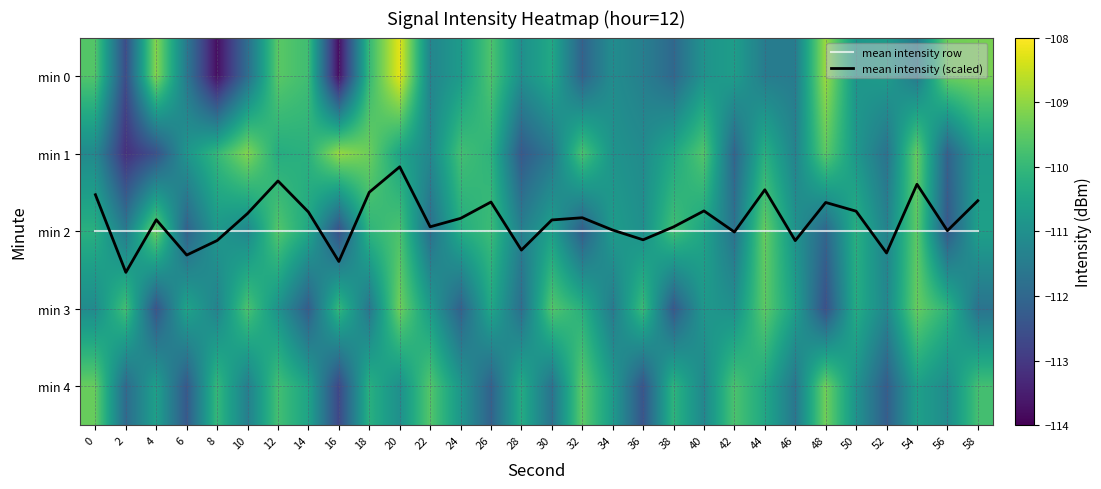

Is it true that mean intensity row equals 2.0 at 26?

True